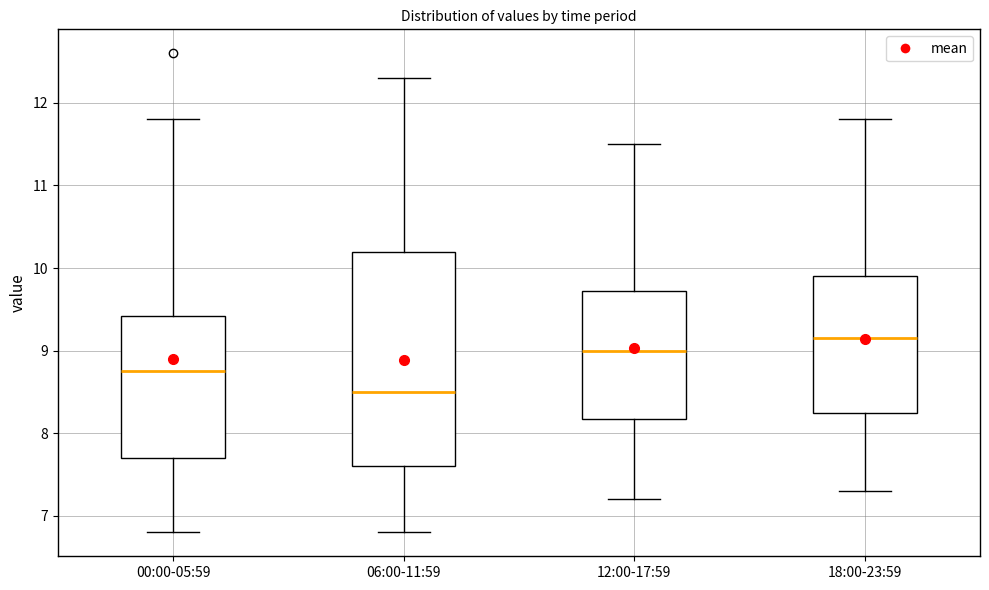

Which box has the lowest median line?

06:00-11:59